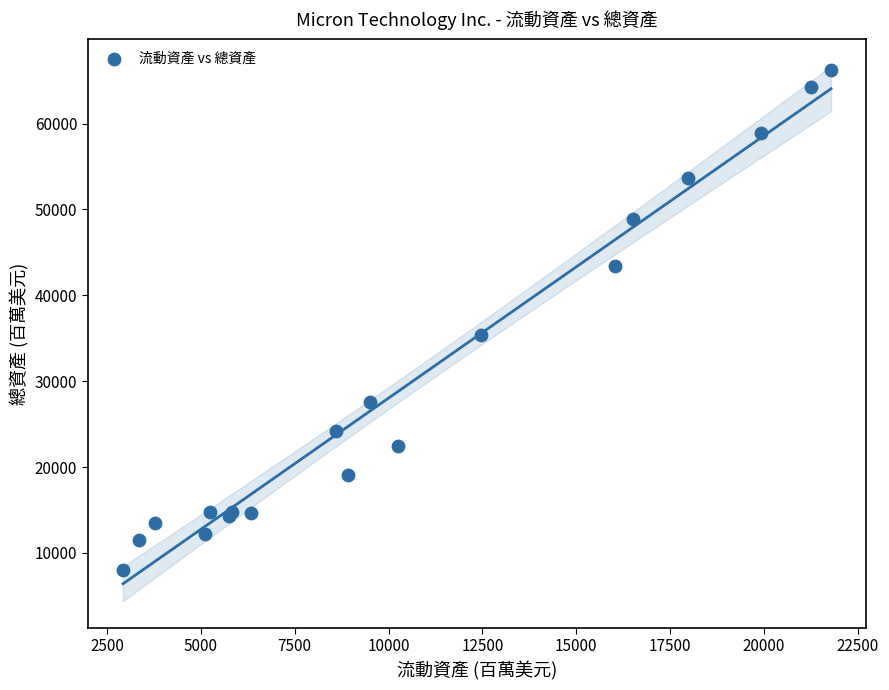

What Y value in the scatter plot is closest to 37144?

35336